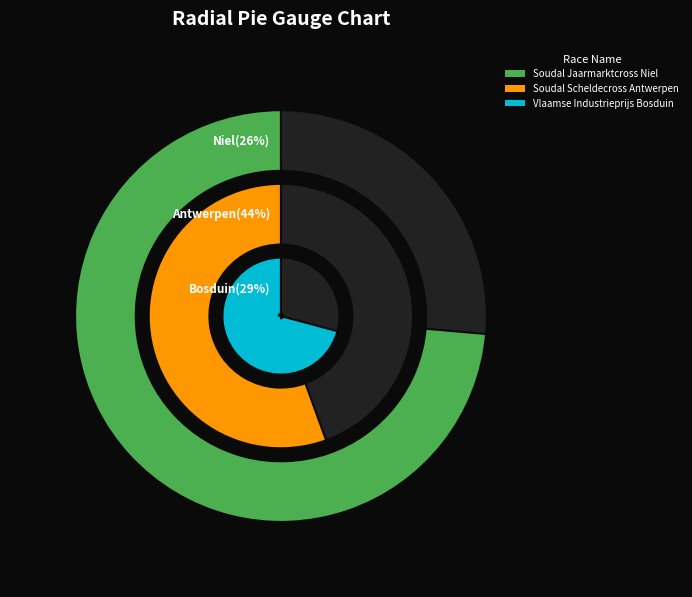

Does Vlaamse Industrieprijs Bosduin represent more than half of the total?

No